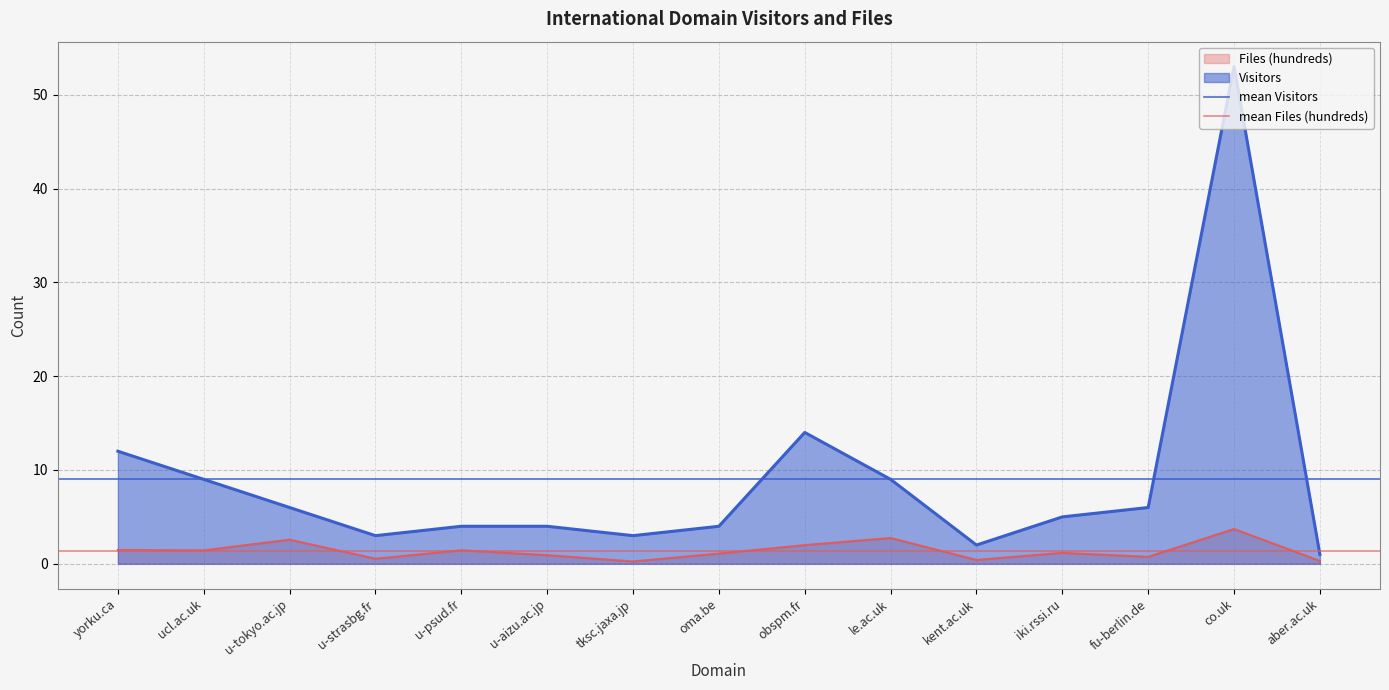

True or false: mean Files (hundreds) has a value of 1.4 at ucl.ac.uk.

True